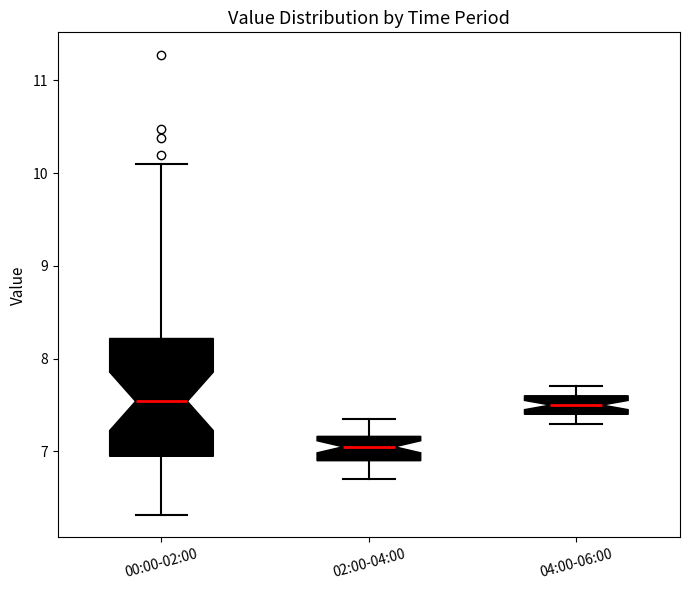

Where does the lower whisker of the box for 02:00-04:00 end on the y-axis? The values are not printed on the chart, so give them approximately, as read against the axis.

6.7